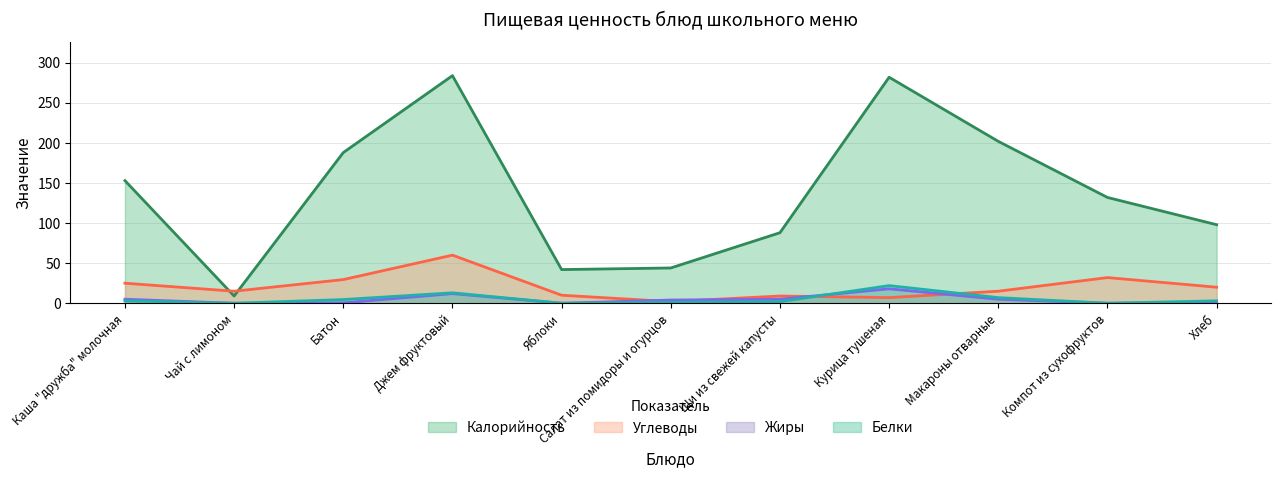

What is the sum of all Углеводы values?

224.5